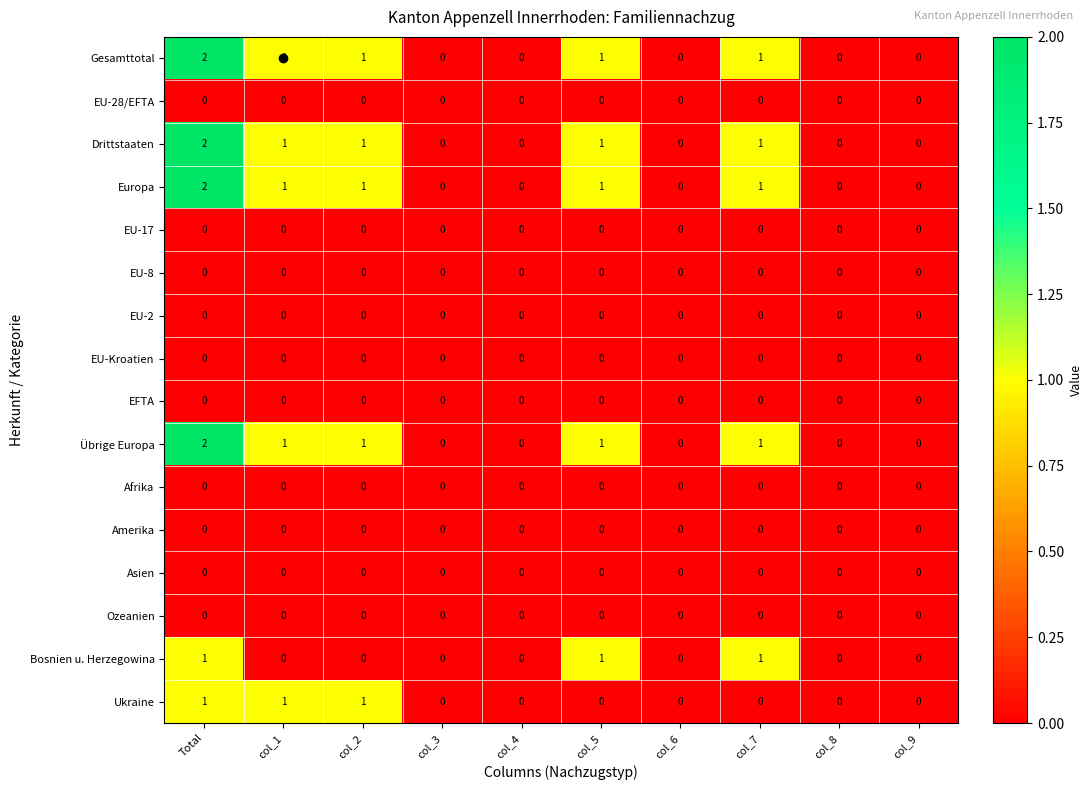

Is the value of Gesamttotal at Total greater than the value of Europa at col_2?

Yes